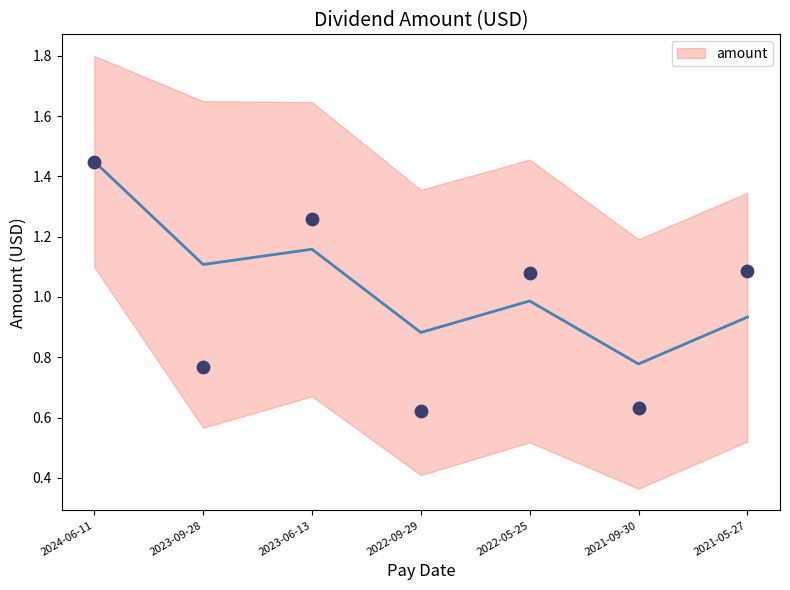

Which has a higher value, 2023-06-13 or 2023-09-28?

2023-06-13